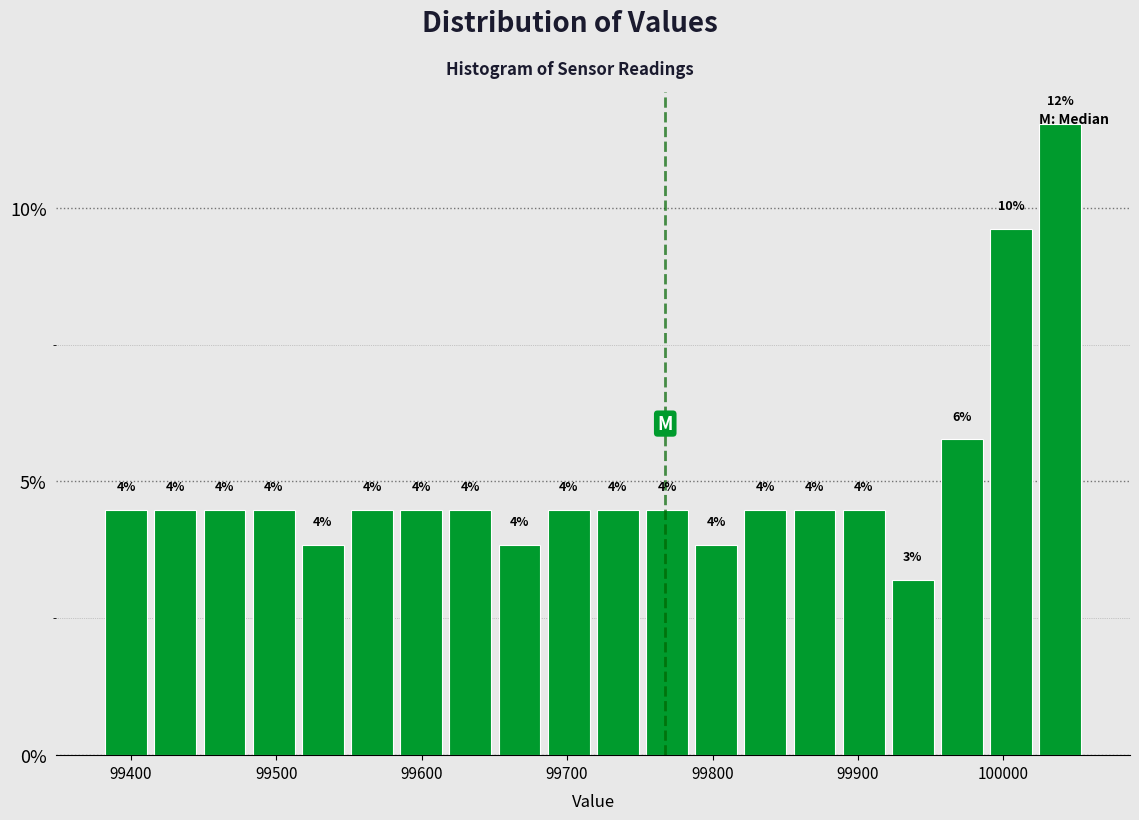

Around what value on the x-axis is the tallest bar? Give the approximate position of its centre, as read against the axis.

100040